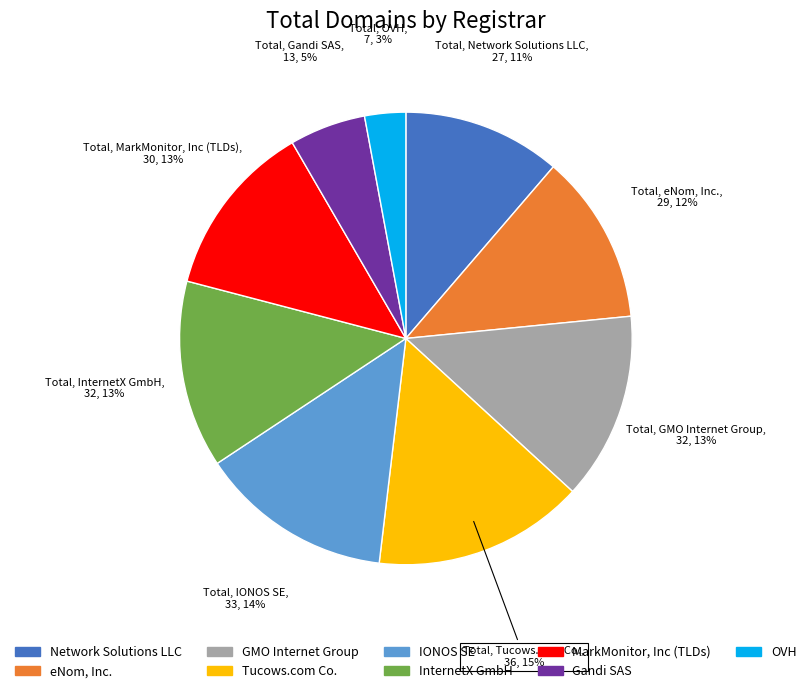

Combined, do Tucows.com Co. and InternetX GmbH account for over 50%?

No